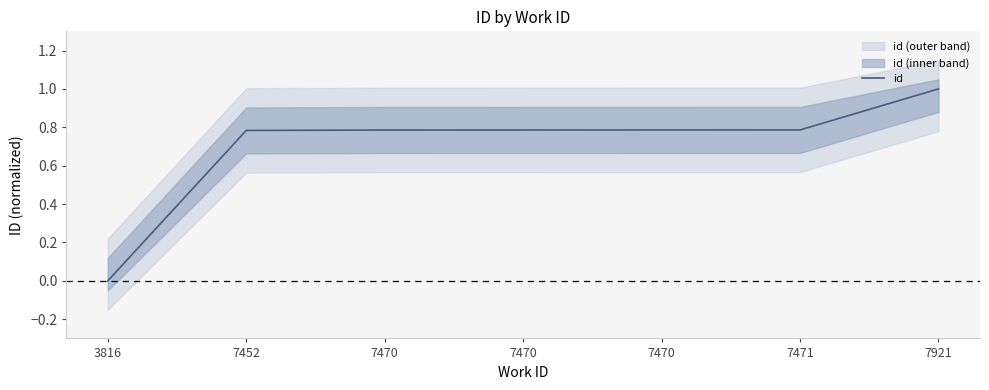

List the labels in order of value, largest first.

7921, 7471, 7470, 7470, 7470, 7452, 3816